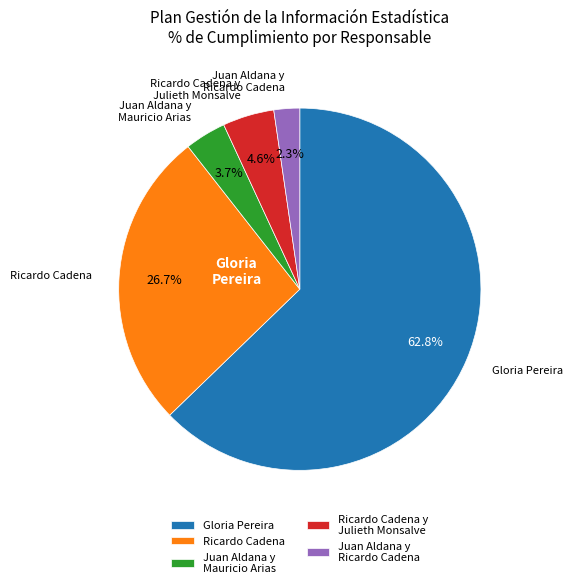

What is the largest slice in the pie chart?

Gloria Pereira